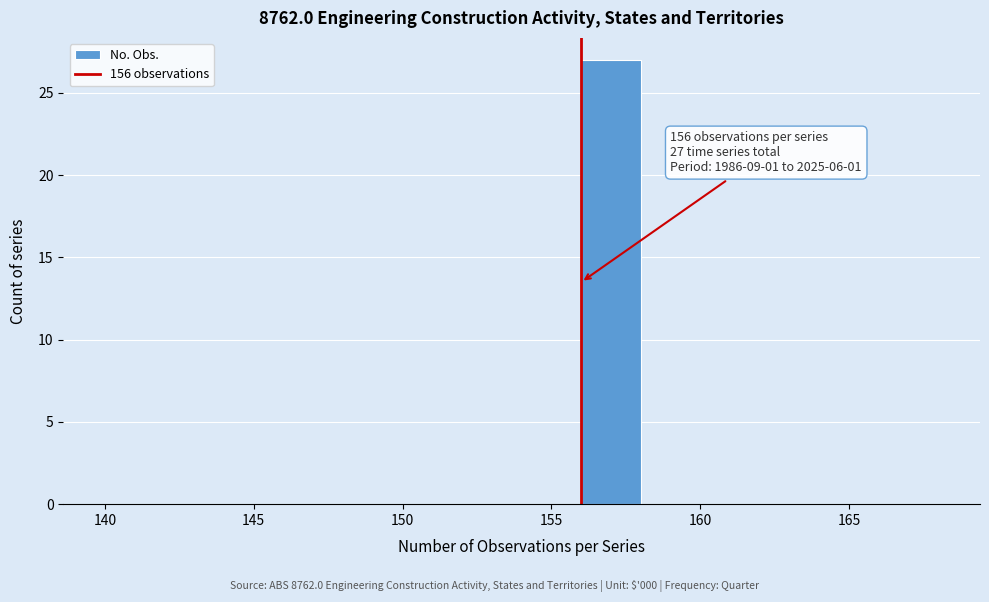

Over which range of the x-axis is the bar tallest?

156 to 158